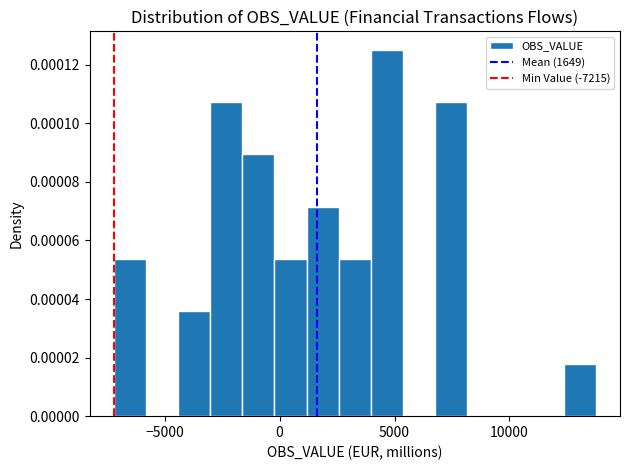

Read against the x-axis, roughly where is the centre of the tallest bar?

4500